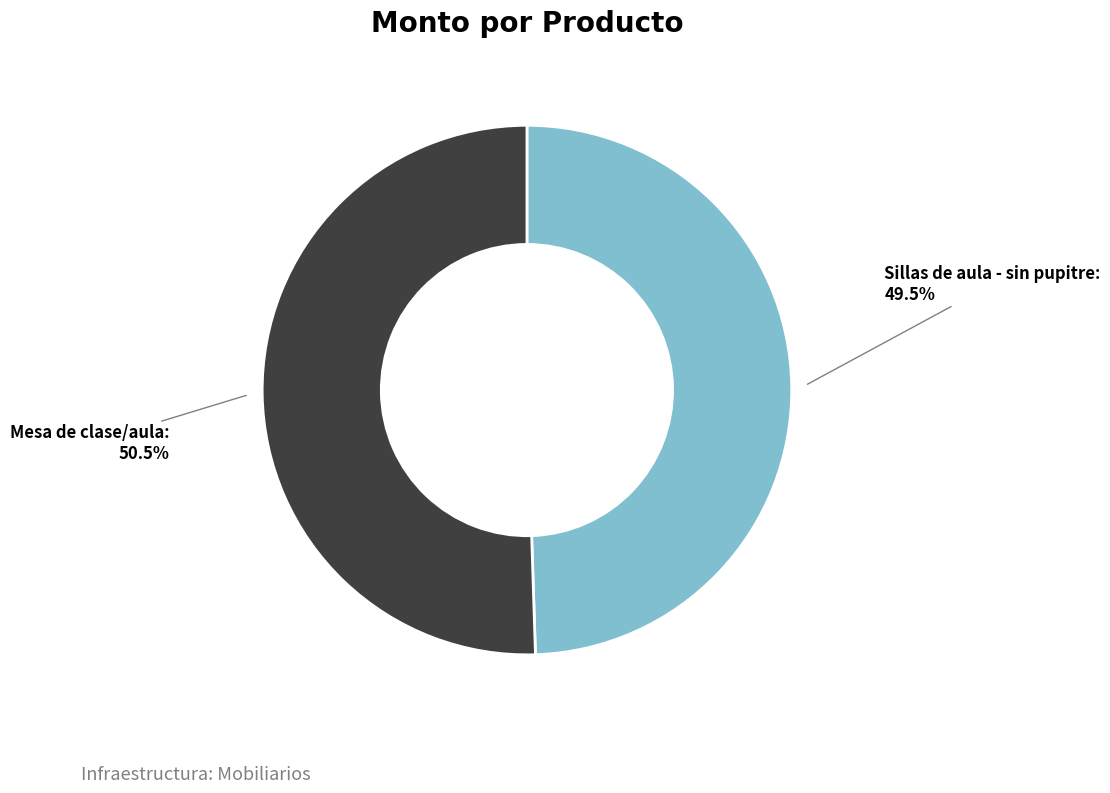

Rank the categories by value from lowest to highest.

Sillas de aula - sin pupitre, Mesa de clase/aula